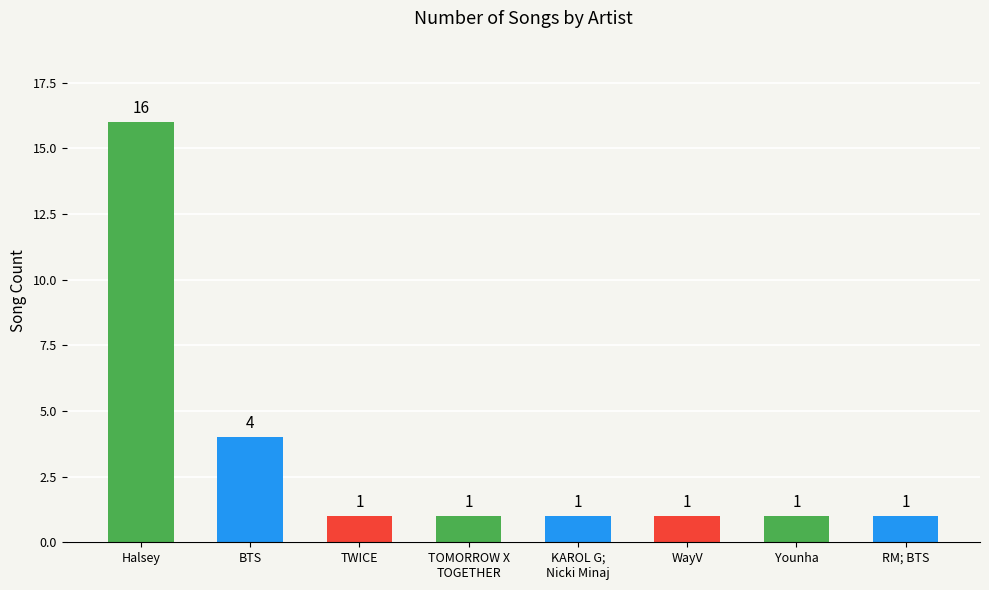

Where is the data nearest to the value 8?

BTS